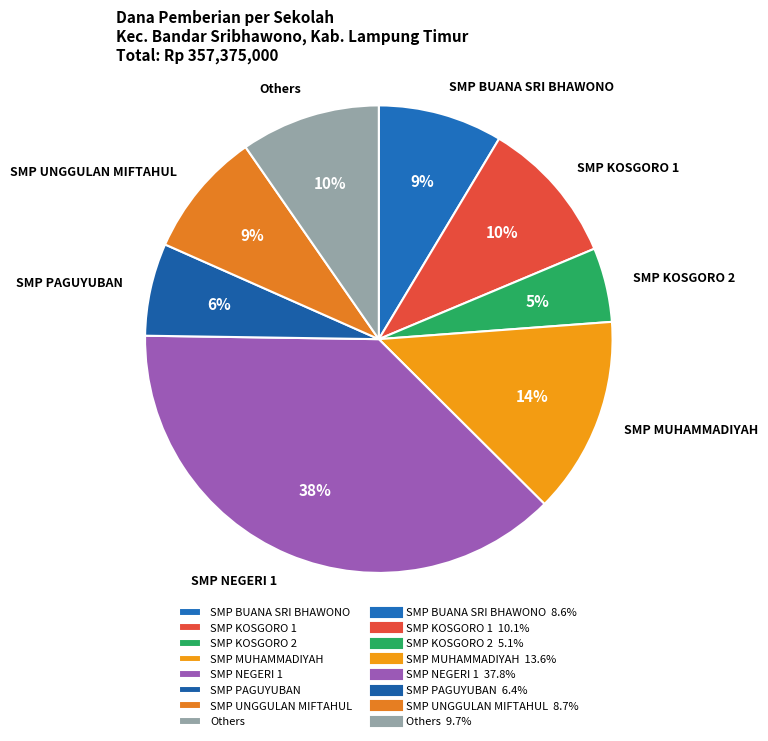

Is the sum of SMP BUANA SRI BHAWONO and SMP PAGUYUBAN greater than half?

No